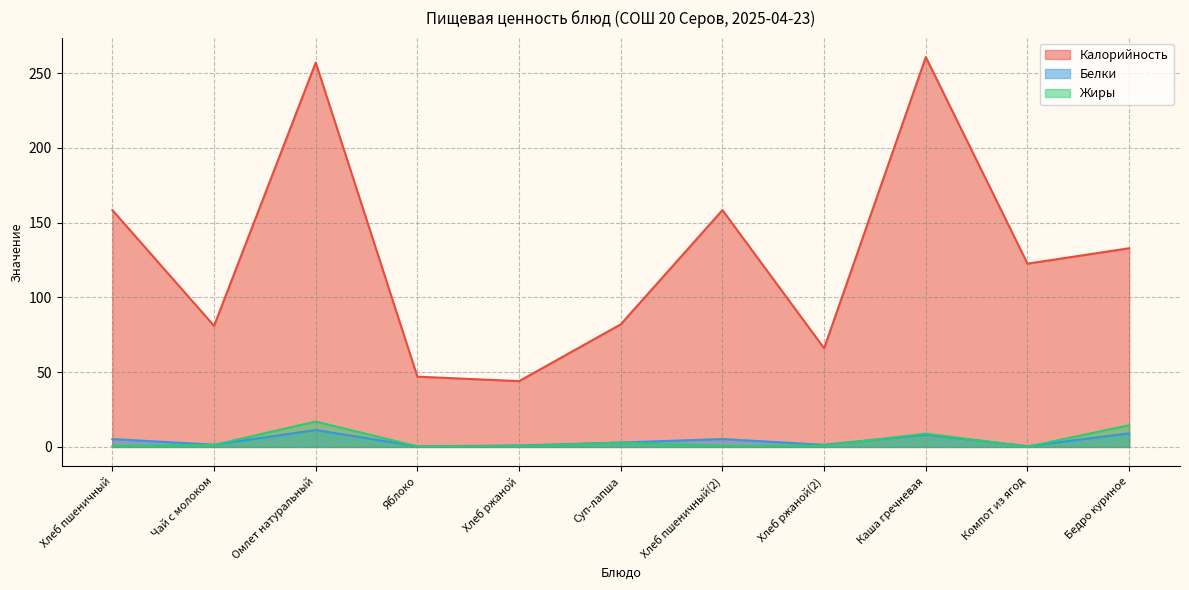

What position from the right is Компот из ягод?

2